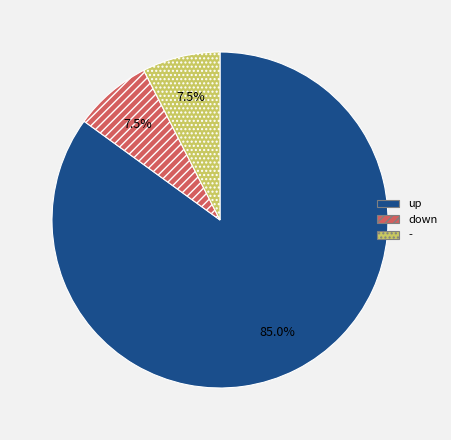

How many segments does this pie chart have?

3